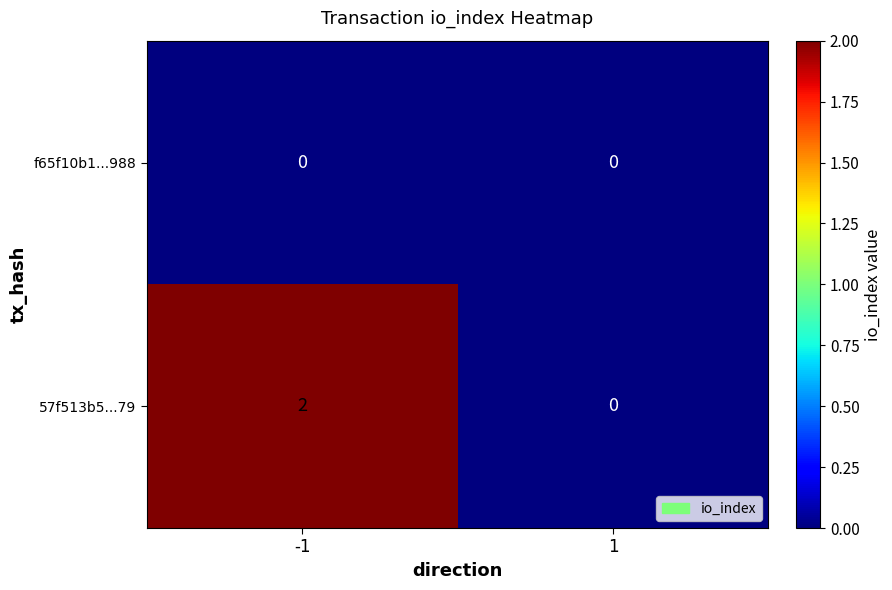

List the series in order of their peak value, lowest first.

f65f10b1...988, 57f513b5...79